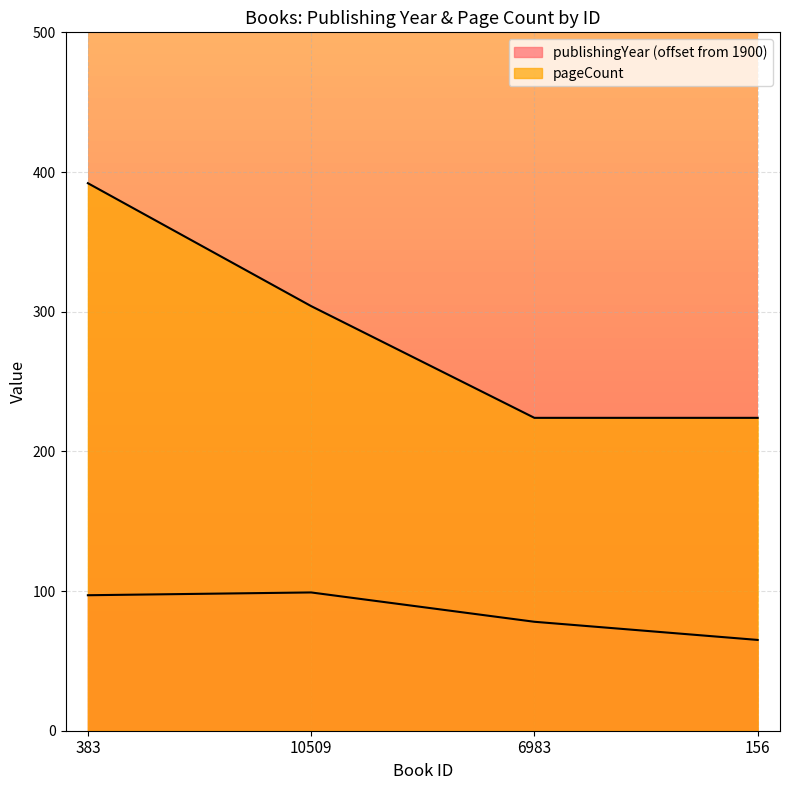

What is the minimum value for publishingYear?

65